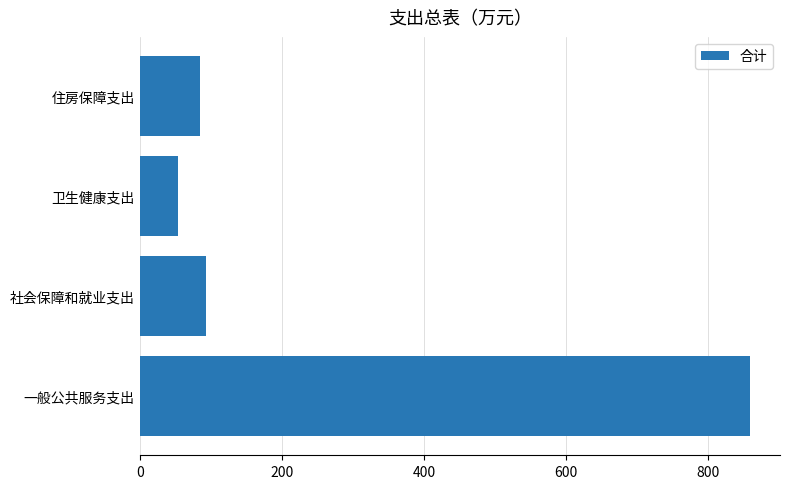

Rank the categories by value from highest to lowest.

一般公共服务支出, 社会保障和就业支出, 住房保障支出, 卫生健康支出